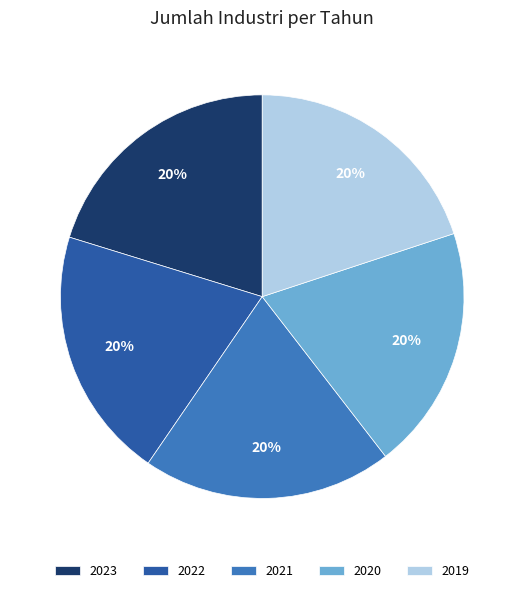

Approximately how many times larger is the value at 2022 compared to 2020?

1.0